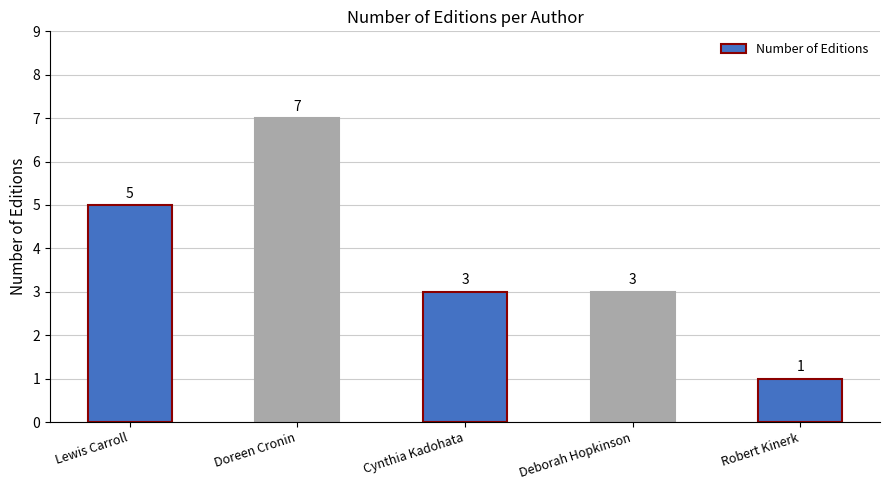

What is the difference between the maximum and minimum values?

6